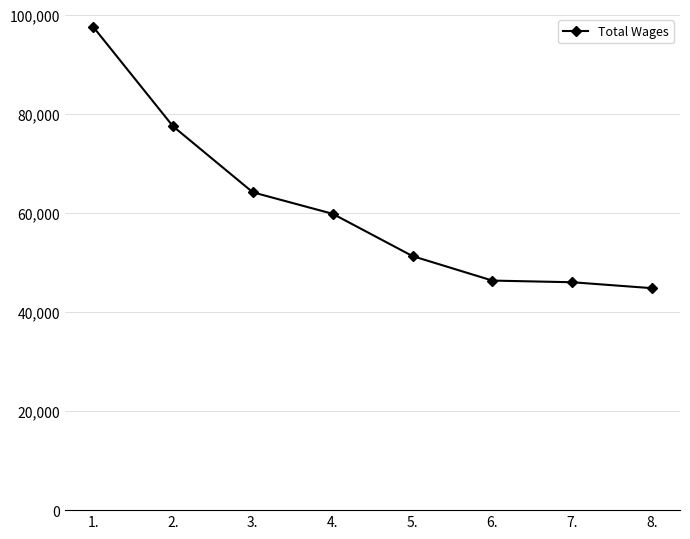

How many lines are shown in the chart?

1